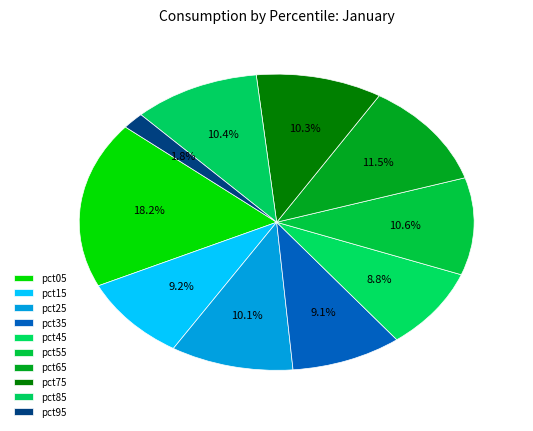

The pct45 slice represents 9% of the pie. True or false?

True